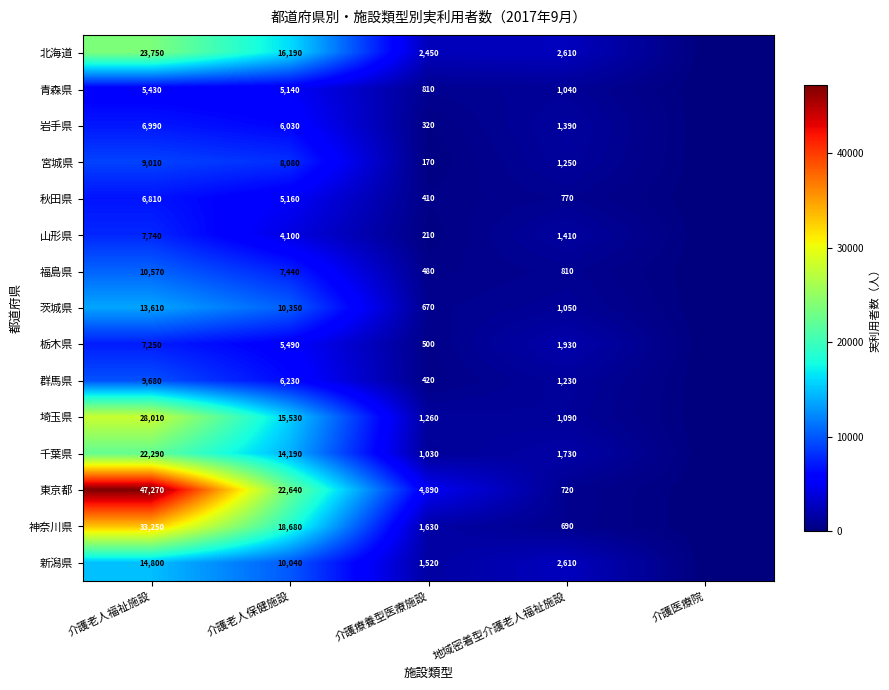

Is the value of 新潟県 at 介護老人保健施設 greater than the value of 福島県 at 介護老人福祉施設?

No